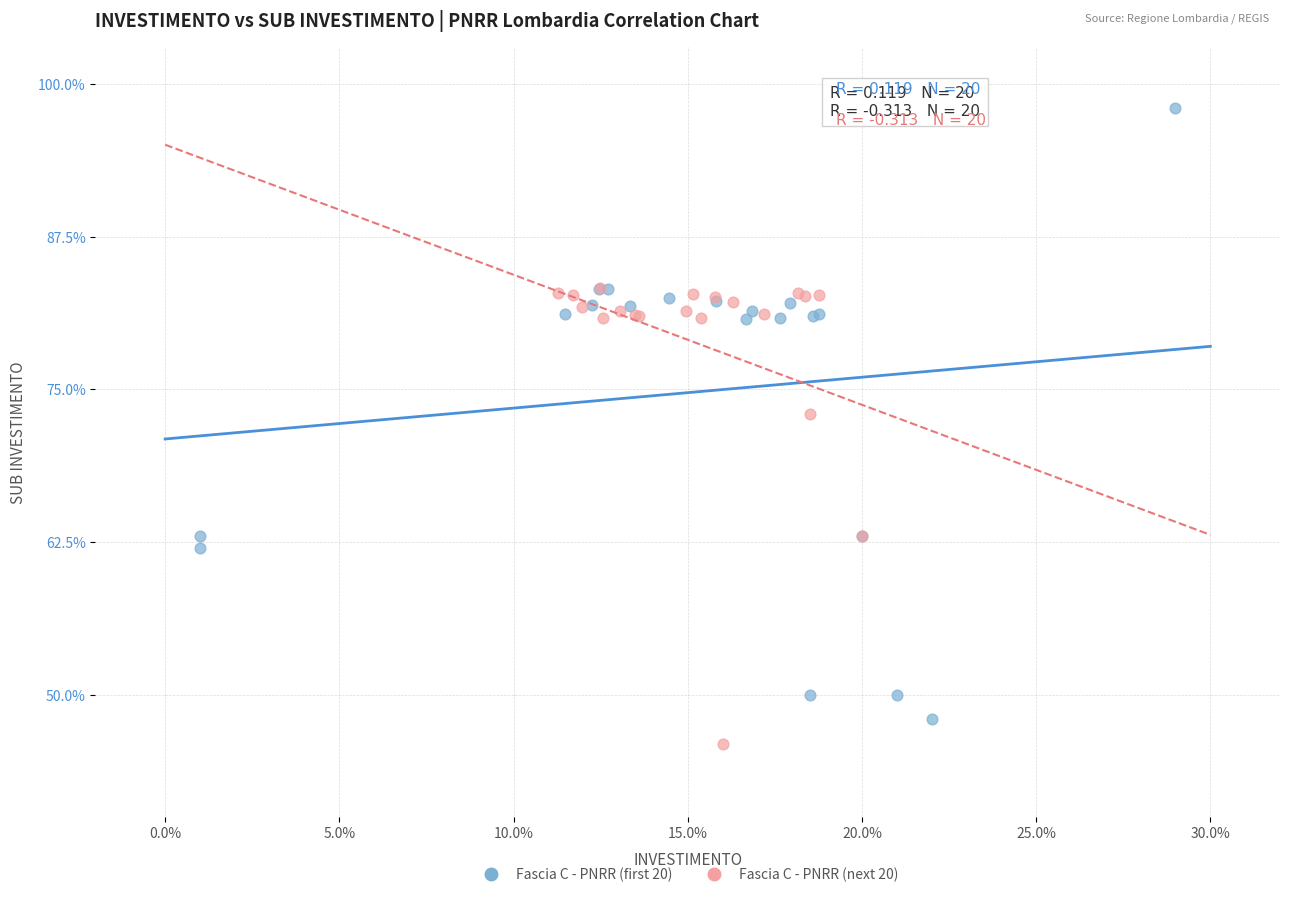

Which series reaches the maximum Y coordinate?

Fascia C - PNRR (first 20)